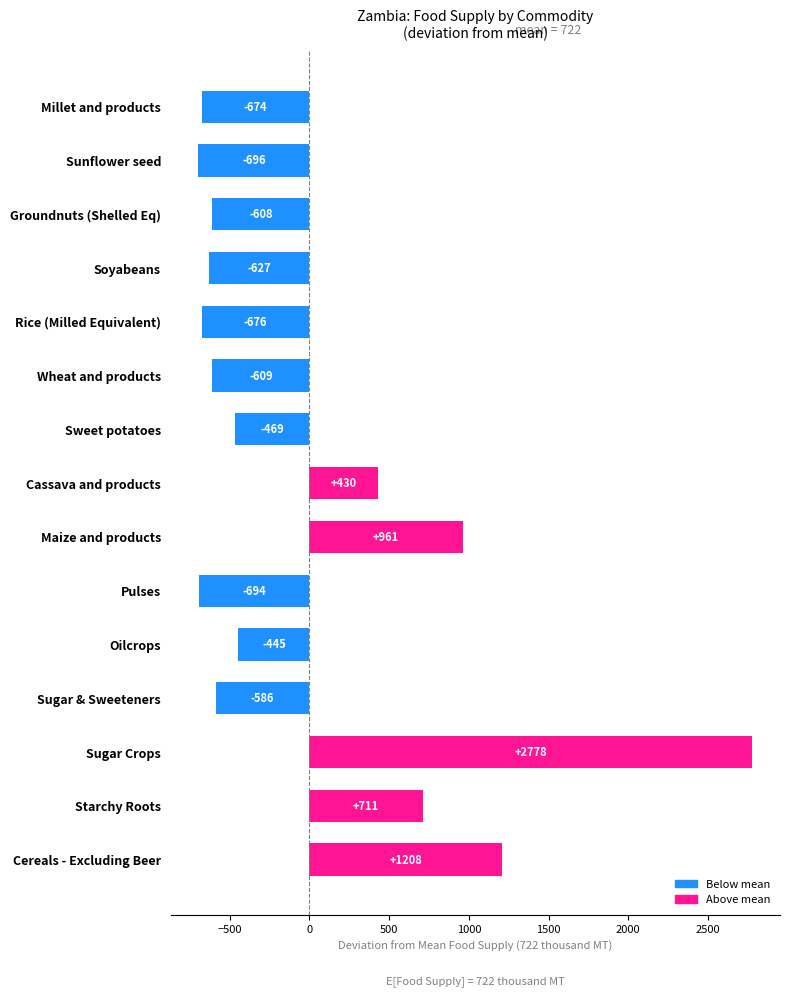

The chart shows a value of 1207.7 at Cereals - Excluding Beer. True or false?

True